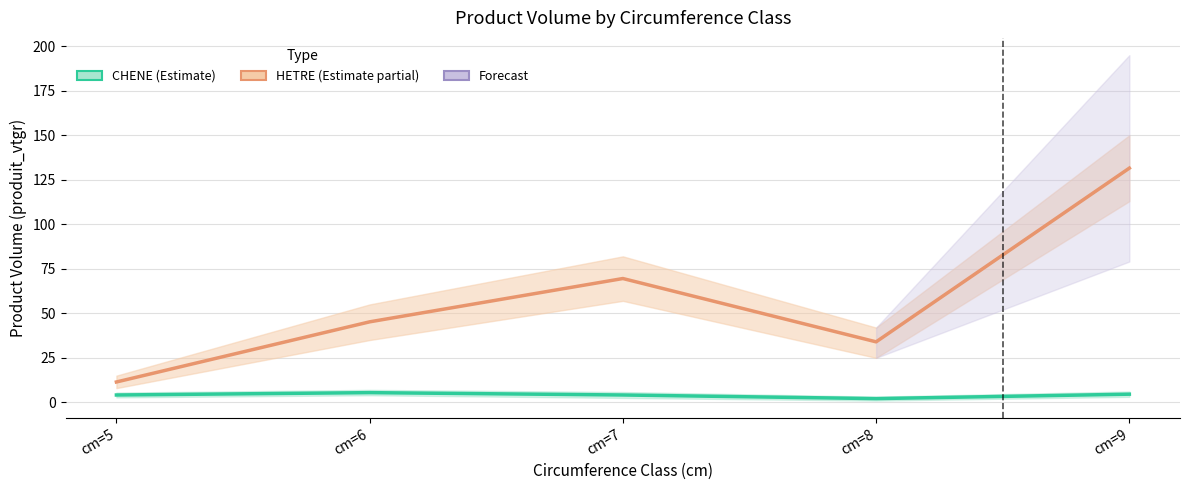

How many interior local valleys does the CHENE series have?

1